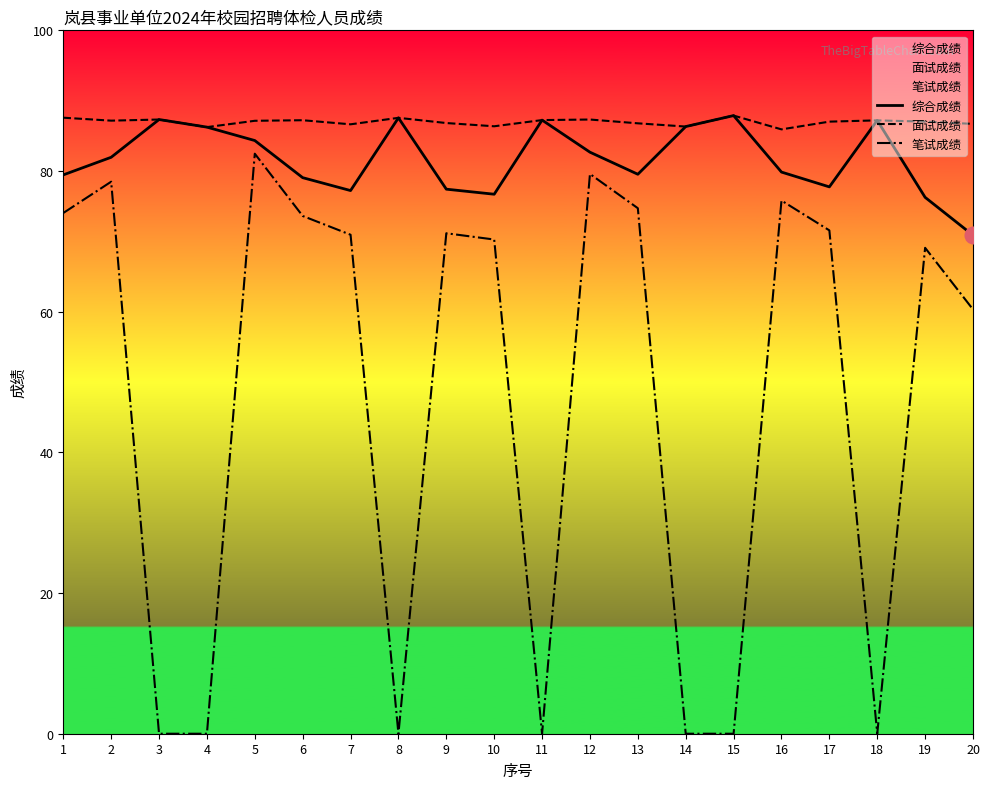

Reading left to right, transcribe all the data shown in this chart.

综合成绩: 1=79.5	2=82.0	3=87.3	4=86.2	5=84.3	6=79.1	7=77.2	8=87.6	9=77.4	10=76.7	11=87.2	12=82.7	13=79.5	14=86.3	15=87.9	16=79.8	17=77.7	18=87.2	19=76.3	20=70.9
面试成绩: 1=87.6	2=87.2	3=87.3	4=86.2	5=87.1	6=87.2	7=86.6	8=87.6	9=86.8	10=86.4	11=87.2	12=87.3	13=86.8	14=86.3	15=87.9	16=85.9	17=87.0	18=87.2	19=87.0	20=86.7
笔试成绩: 1=74.0	2=78.5	3=0.0	4=0.0	5=82.5	6=73.6	7=70.9	8=0.0	9=71.2	10=70.3	11=0.0	12=79.6	13=74.7	14=0.0	15=0.0	16=75.8	17=71.6	18=0.0	19=69.1	20=60.3